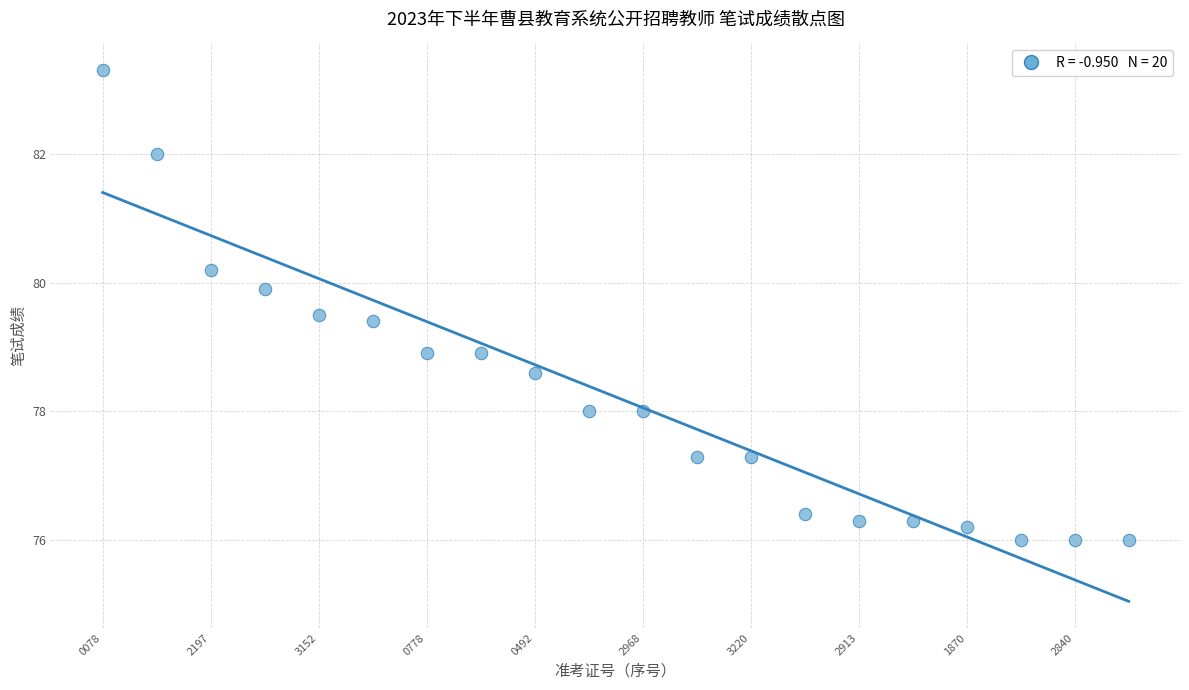

What is the range of Y values (max minus min)?

7.3